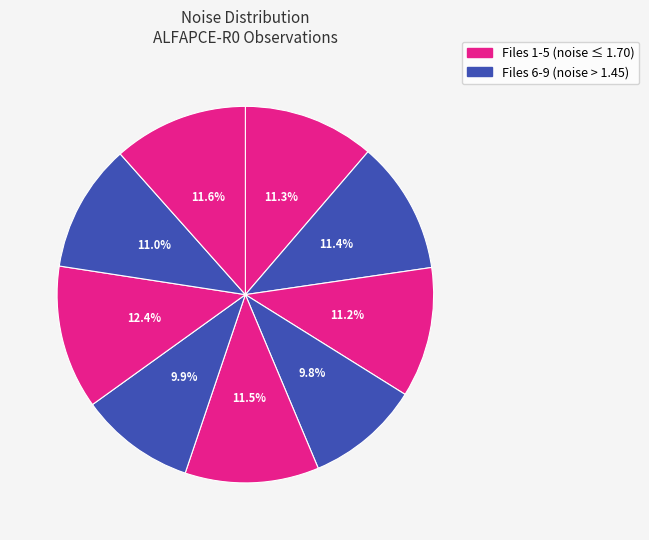

How many slices are in this pie chart?

9